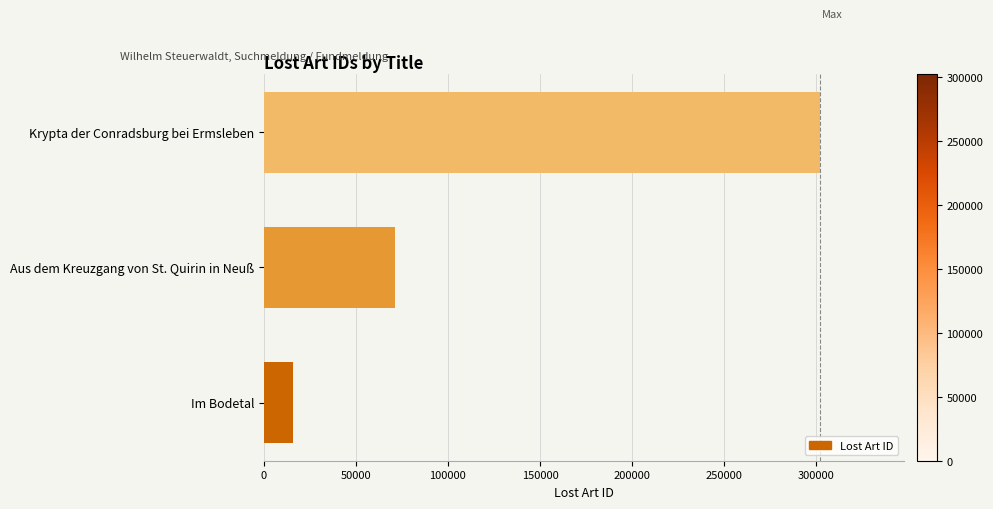

Which has a higher value, Aus dem Kreuzgang von St. Quirin in Neuß or Krypta der Conradsburg bei Ermsleben?

Krypta der Conradsburg bei Ermsleben